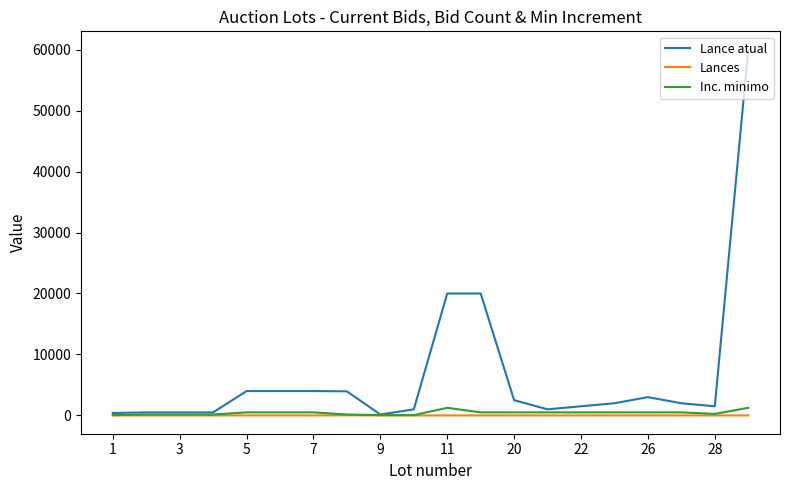

What is the greatest value displayed?

60000